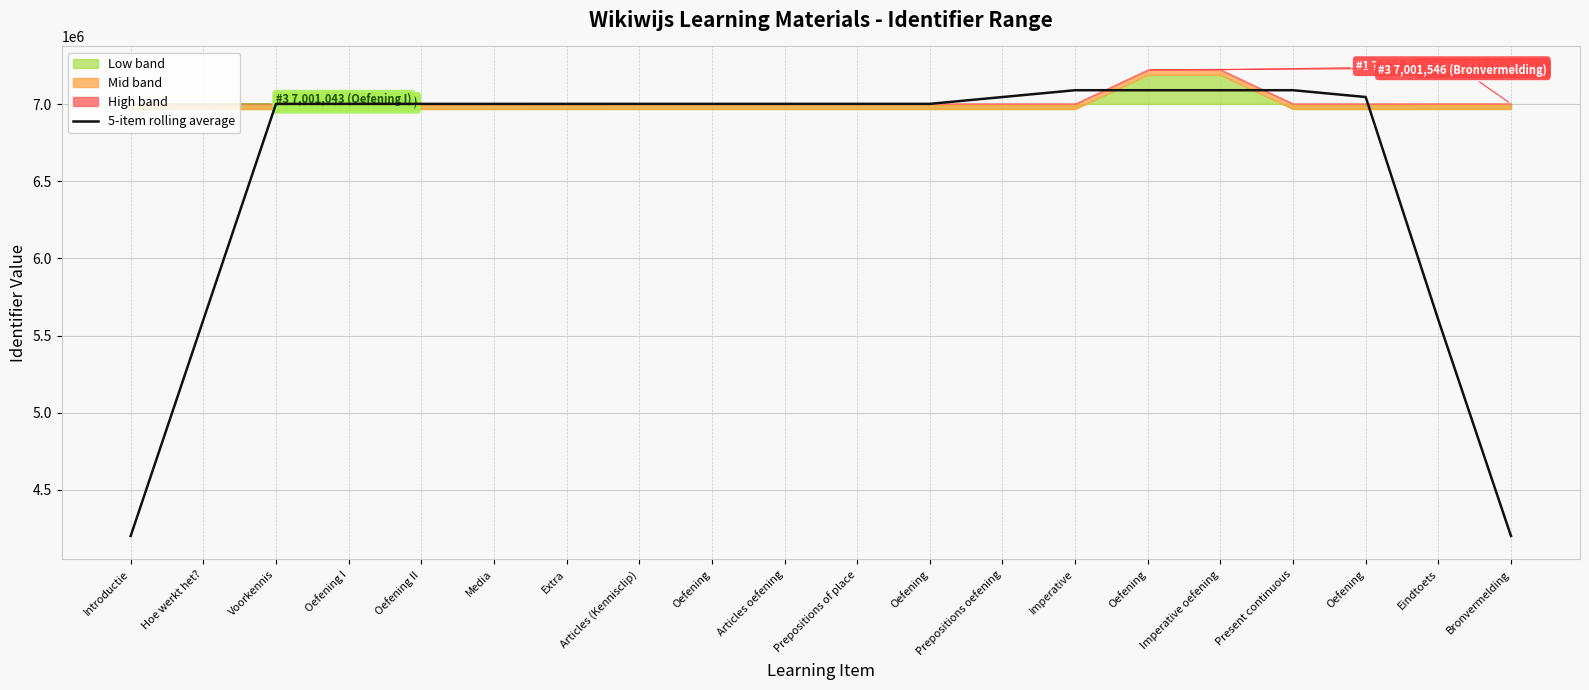

What is the change in value from Oefening to Oefening?

-44106.4